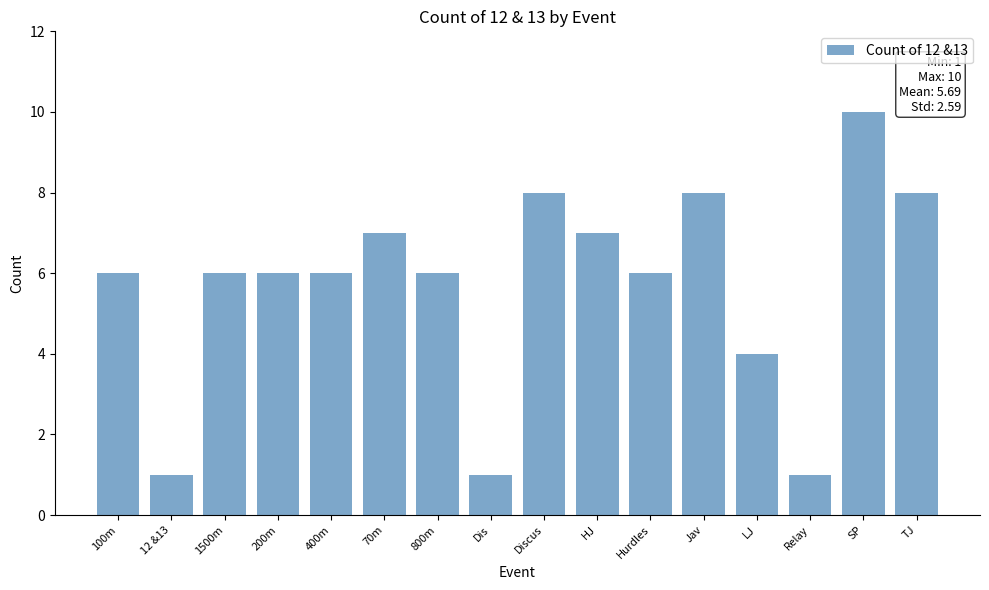

Reading left to right, transcribe all the data shown in this chart.

6	1	6	6	6	7	6	1	8	7	6	8	4	1	10	8